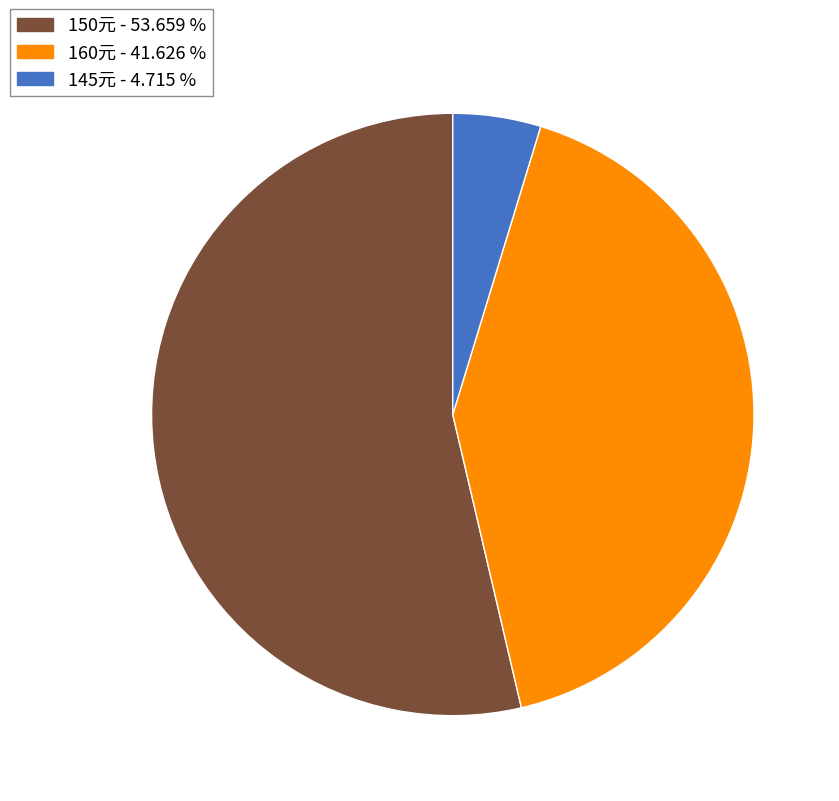

Is there any slice that represents more than half of the pie?

Yes